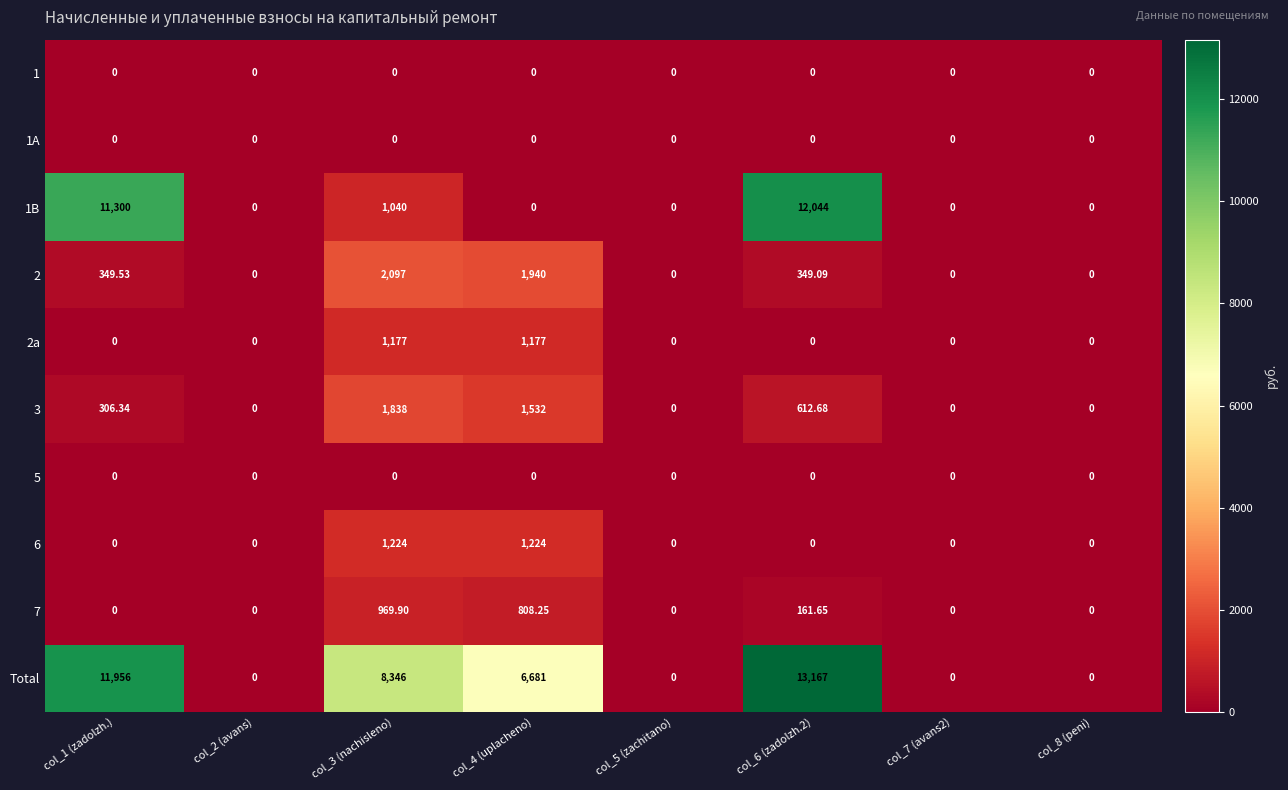

At how many categories does at least one series exceed 10962?

2